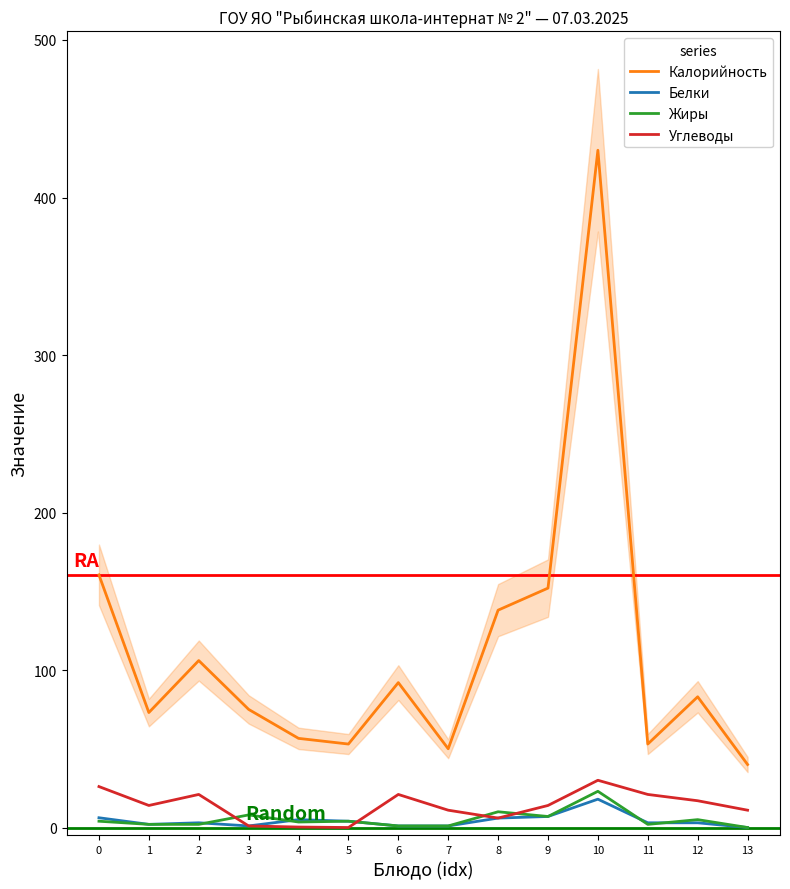

At how many categories does at least one series exceed 87?

6